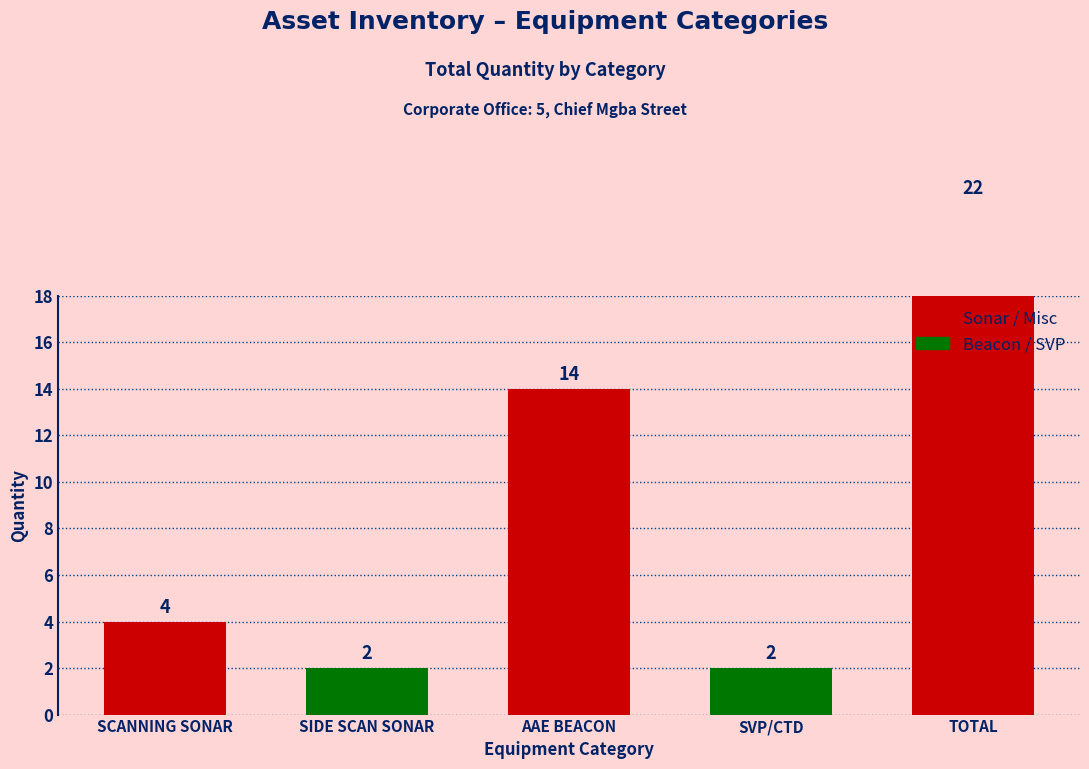

What is the label of the 5th bar from the left?

TOTAL